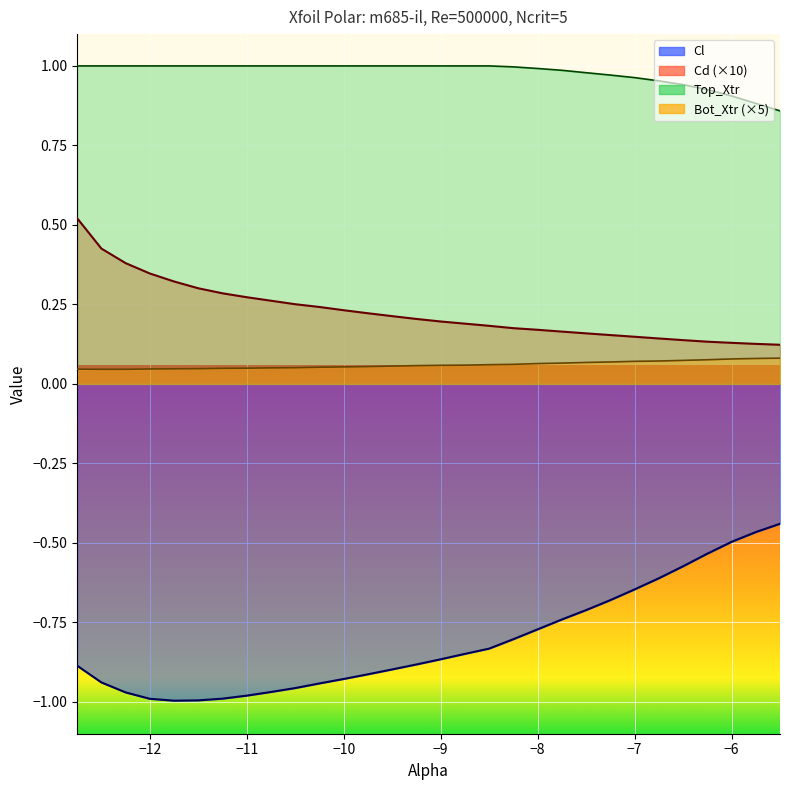

Which has a higher value, -11.75 or -8.0?

-8.0